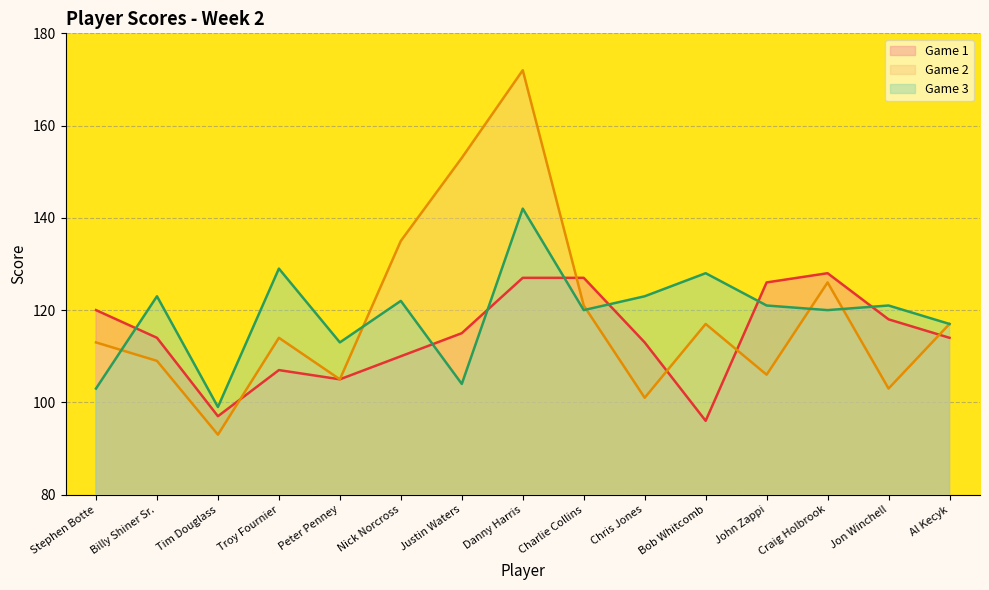

Where is the first local maximum for Game 2?

Troy Fournier